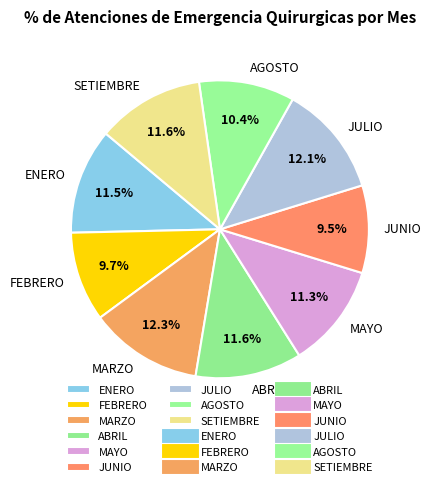

Is there a majority slice in this chart?

No